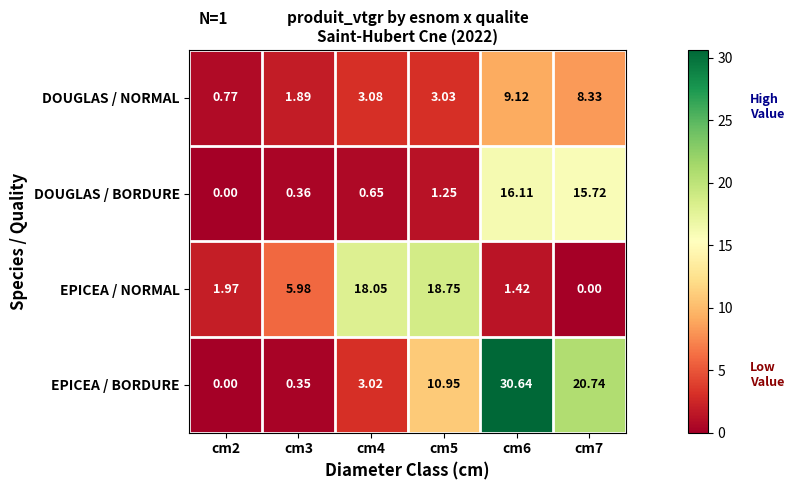

Which series has the largest total across all categories?

EPICEA / BORDURE